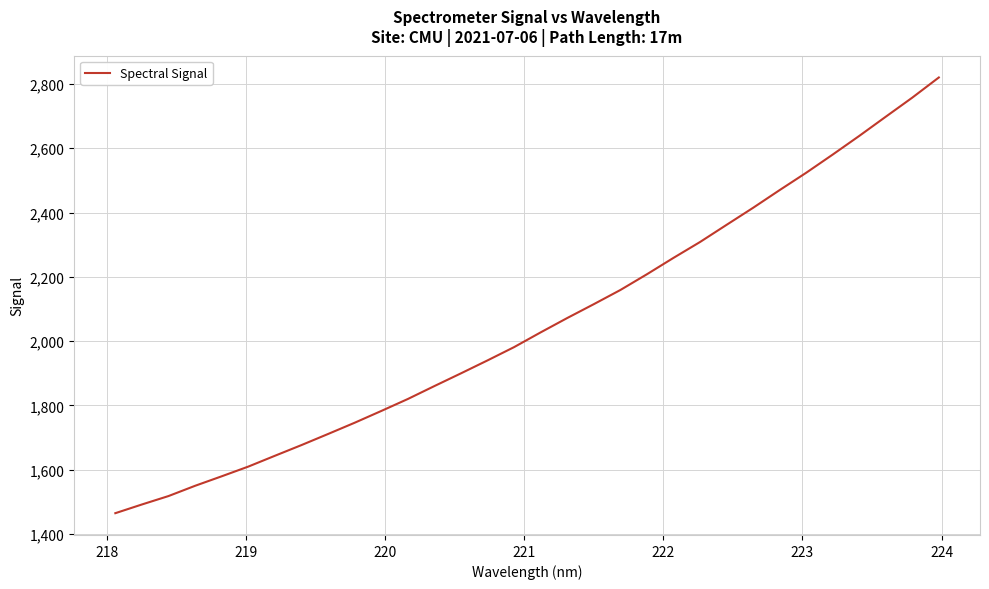

What is the difference between the maximum and minimum values?

1355.4